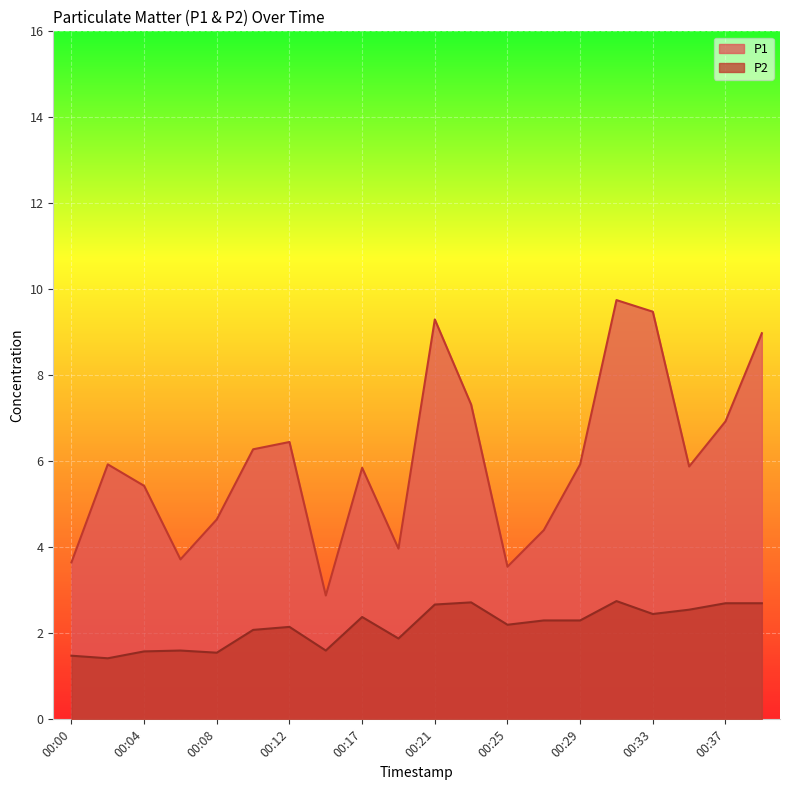

True or false: P2 and P1 cross at least once.

False